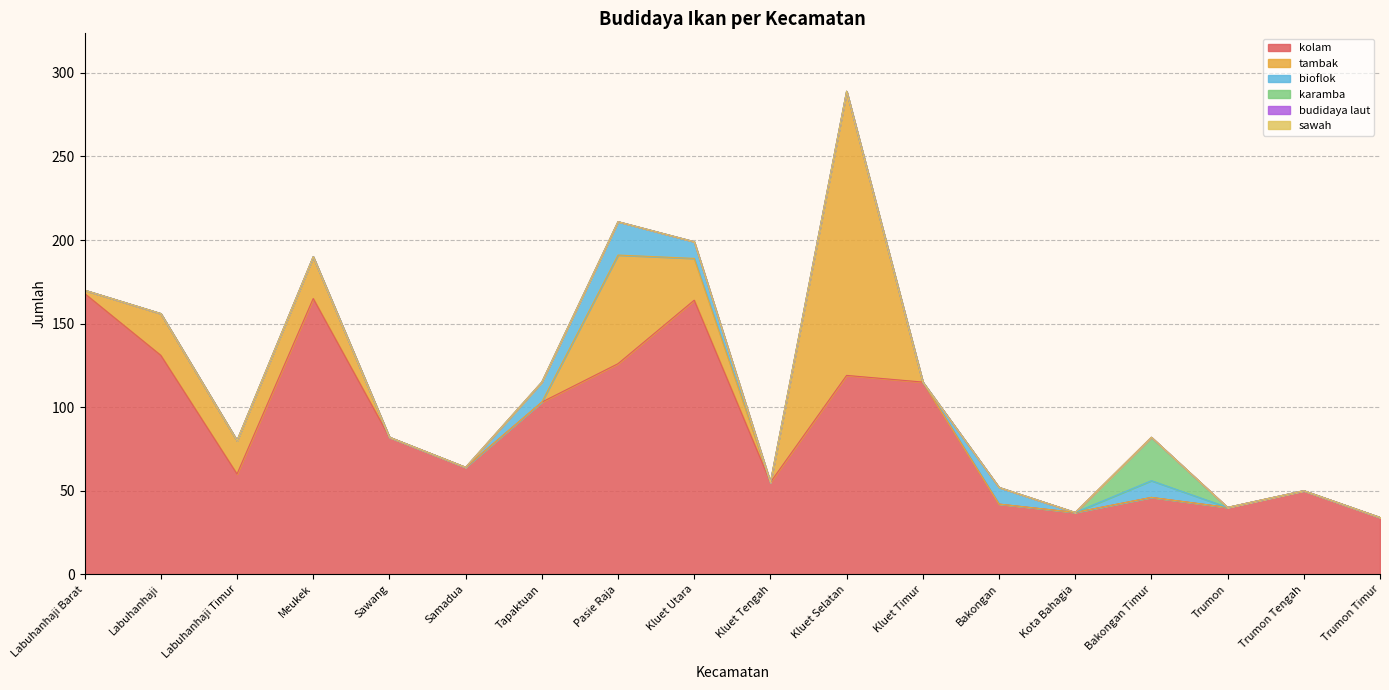

What position from the right is Kluet Selatan?

8